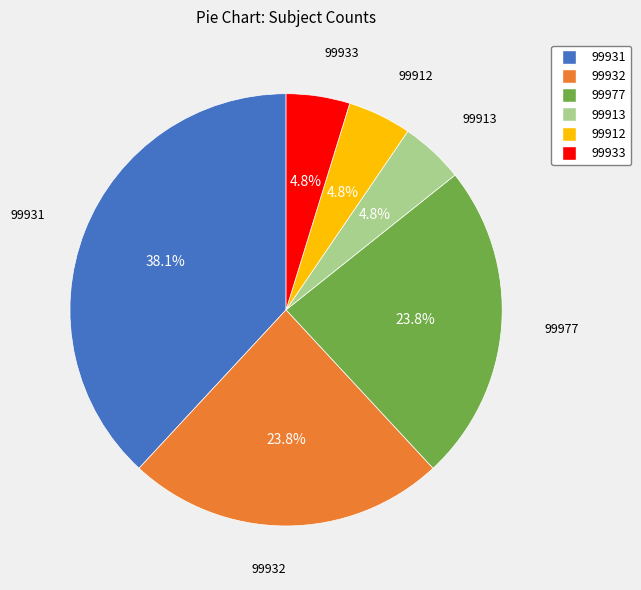

Count the number of slices in the pie.

6